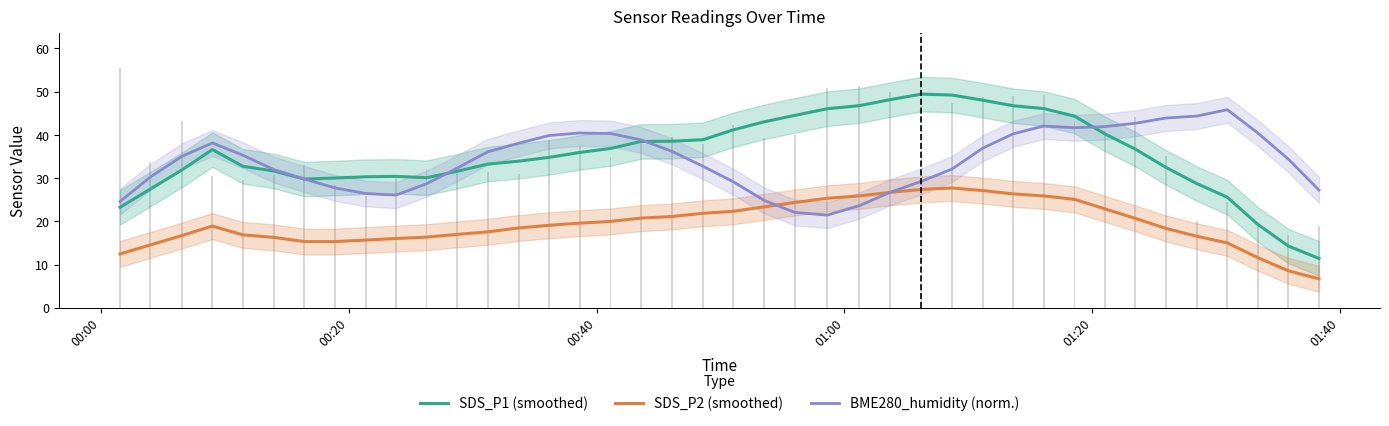

Reading right to left, extract all data points from this chart.

SDS_P1 (smoothed): 11.4	14.3	19.3	25.6	28.7	32.5	36.7	40.2	44.3	46.1	46.7	48.0	49.2	49.4	48.1	46.8	46.0	44.5	43.0	41.2	38.9	38.5	38.5	36.8	35.9	34.8	33.9	33.2	31.6	30.1	30.4	30.3	30.0	29.8	31.6	32.7	36.6	31.9	27.5	23.2
SDS_P2 (smoothed): 6.7	8.5	11.6	15.0	16.5	18.4	20.7	22.9	25.1	25.9	26.3	27.1	27.7	27.4	26.7	25.9	25.3	24.3	23.3	22.3	21.8	21.1	20.7	20.0	19.6	19.1	18.5	17.6	17.0	16.3	16.0	15.7	15.3	15.3	16.3	16.9	18.9	16.7	14.5	12.4
BME280_humidity (norm.): 27.2	34.4	40.4	45.8	44.3	43.9	42.7	41.9	41.7	42.0	40.2	36.9	32.1	29.3	26.7	23.6	21.4	22.1	24.8	29.1	32.7	36.2	38.8	40.3	40.4	39.9	38.1	36.1	32.3	28.7	26.1	26.4	27.7	29.8	32.0	35.3	38.1	35.0	30.3	24.6